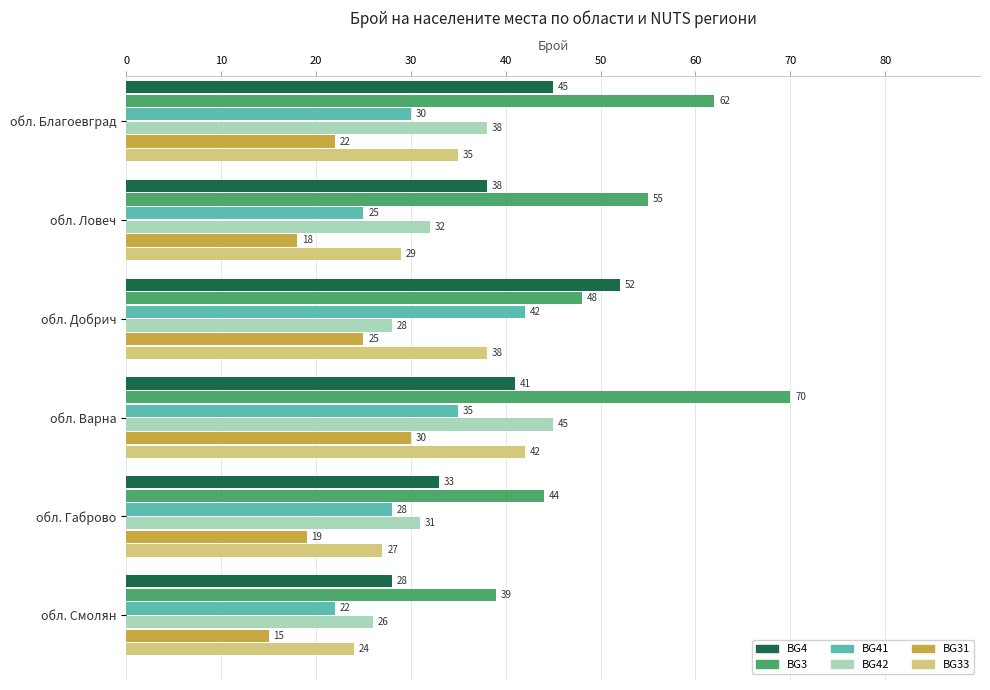

What is the maximum value for BG41?

42